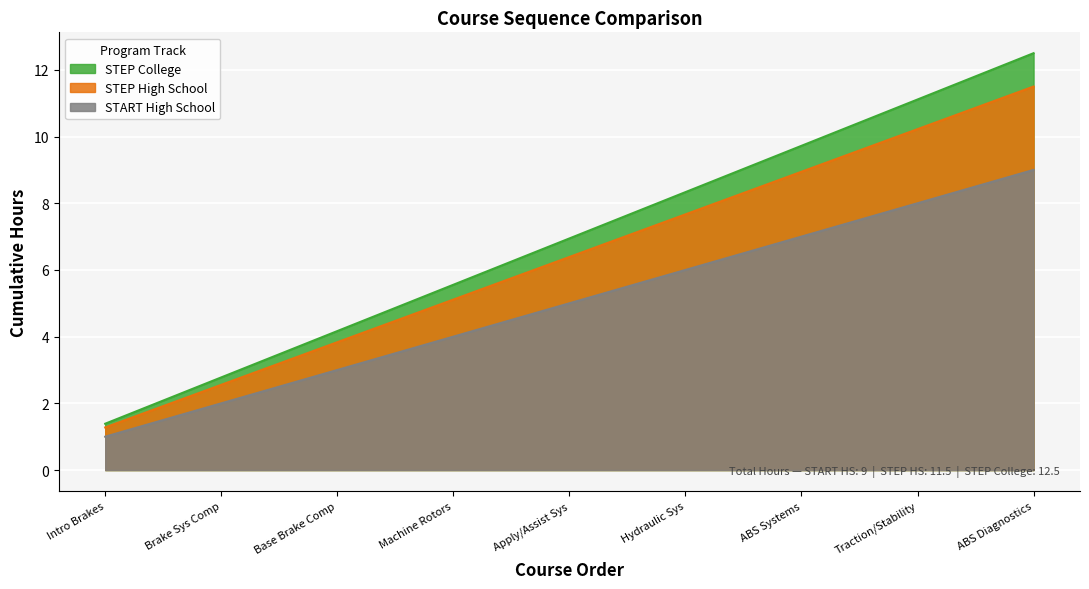

What is the difference between the STEP High School values at Brake Sys Comp and ABS Diagnostics?

8.9